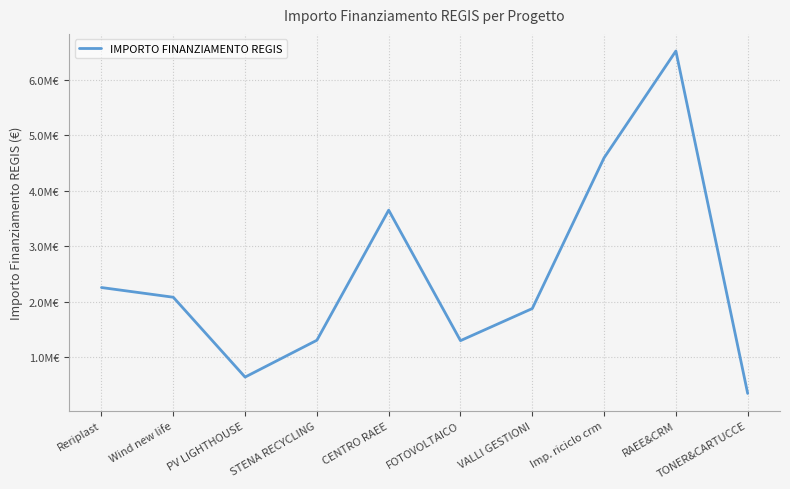

Which category has the lowest value across all series?

TONER&CARTUCCE